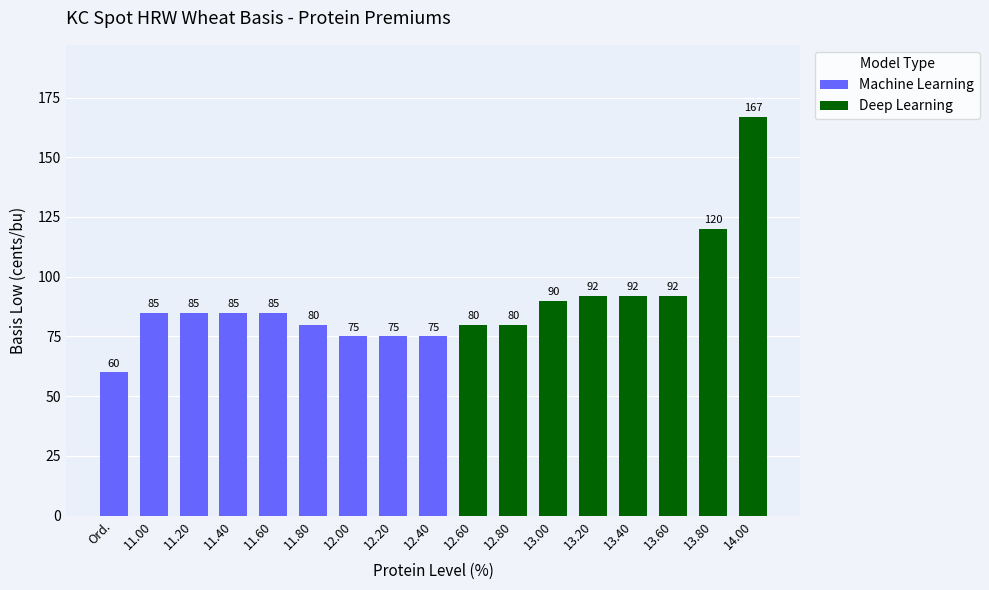

Reading left to right, extract all data points from this chart.

60	85	85	85	85	80	75	75	75	80	80	90	92	92	92	120	167